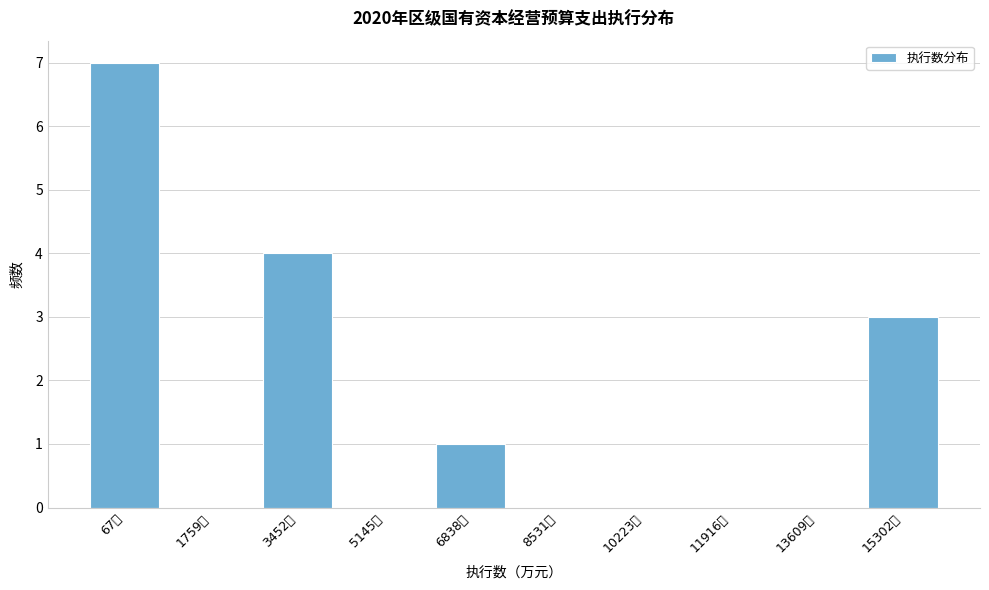

Reading left to right, extract all data points from this chart.

67万=7	1759万=0	3452万=4	5145万=0	6838万=1	8531万=0	10223万=0	11916万=0	13609万=0	15302万=3